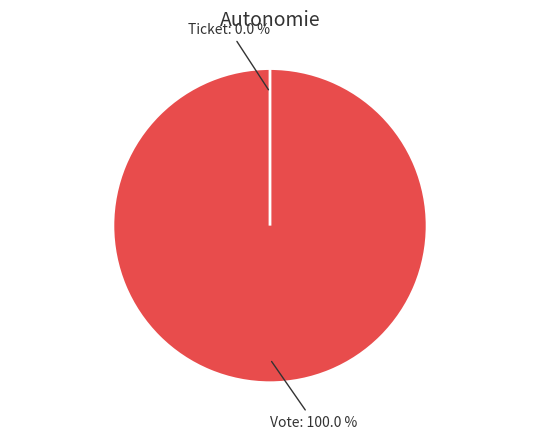

What portion of the pie excludes Ticket?

100.0%